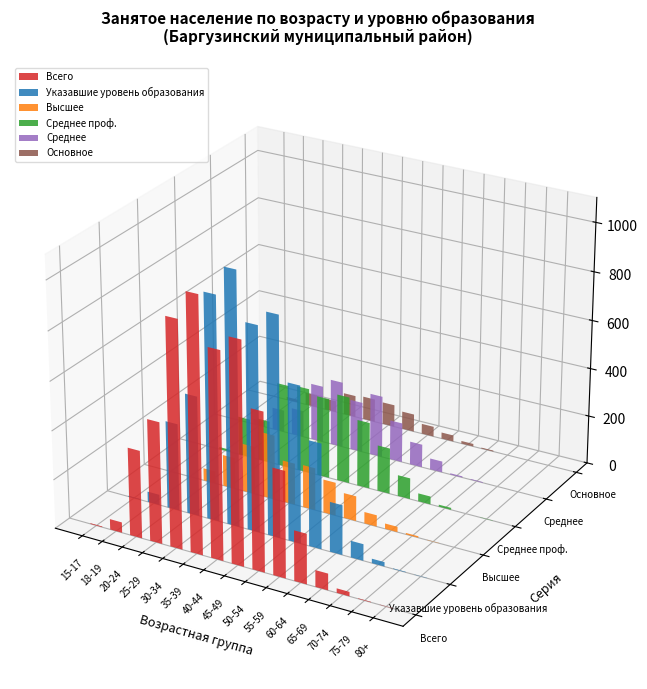

What is the label of the 4th bar from the right?

65-69